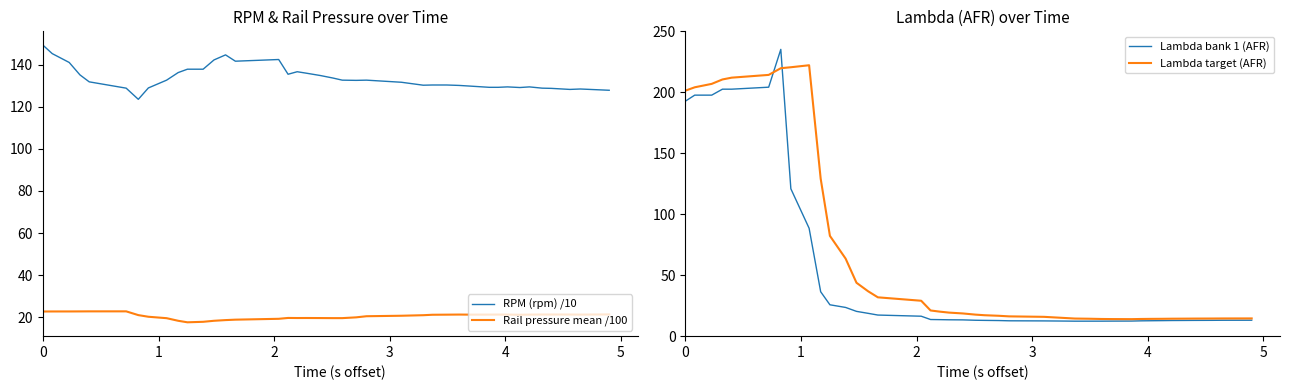

True or false: RPM (rpm) /10 and Rail pressure mean /100 intersect in this chart.

False